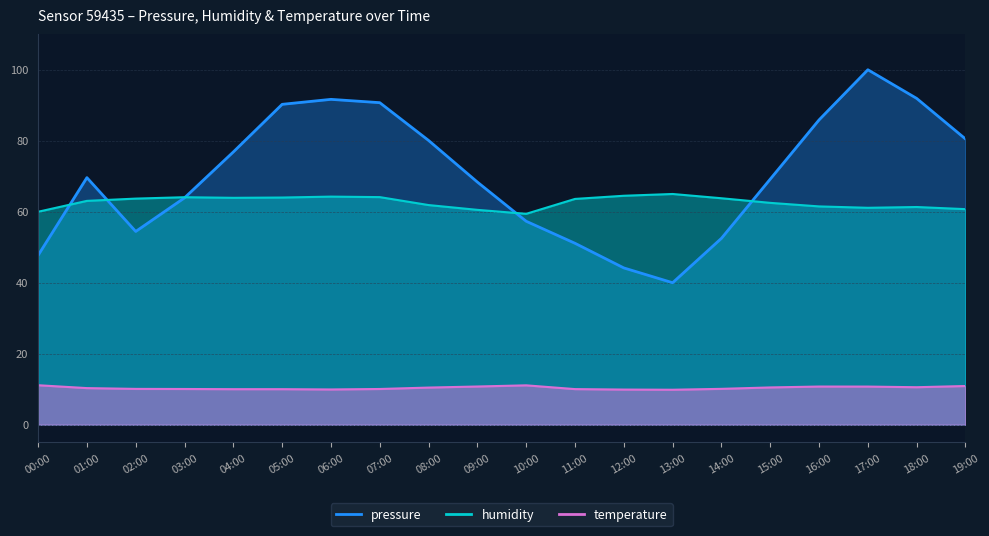

True or false: temperature and humidity cross at least once.

False